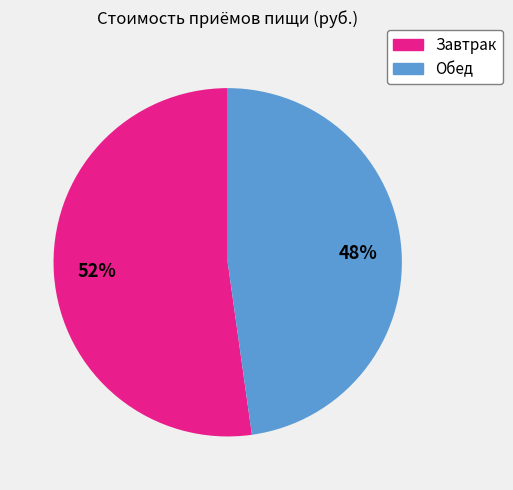

Does any single category account for the majority?

Yes